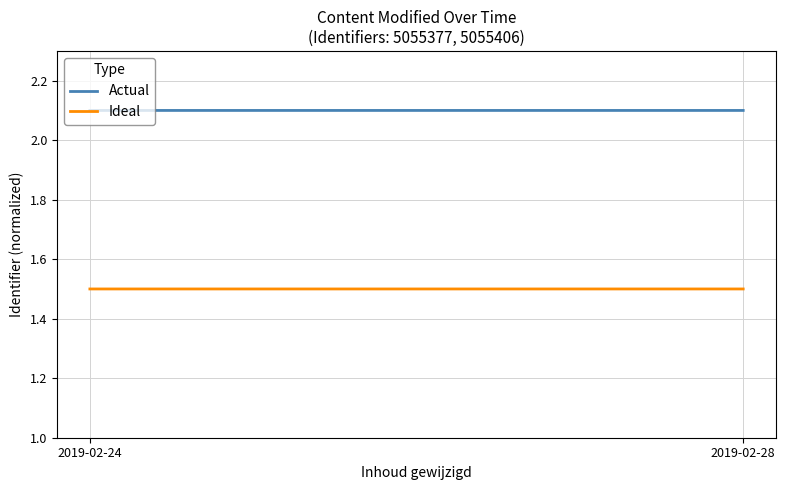

Is it true that Actual equals 2.1 at 2019-02-24?

True